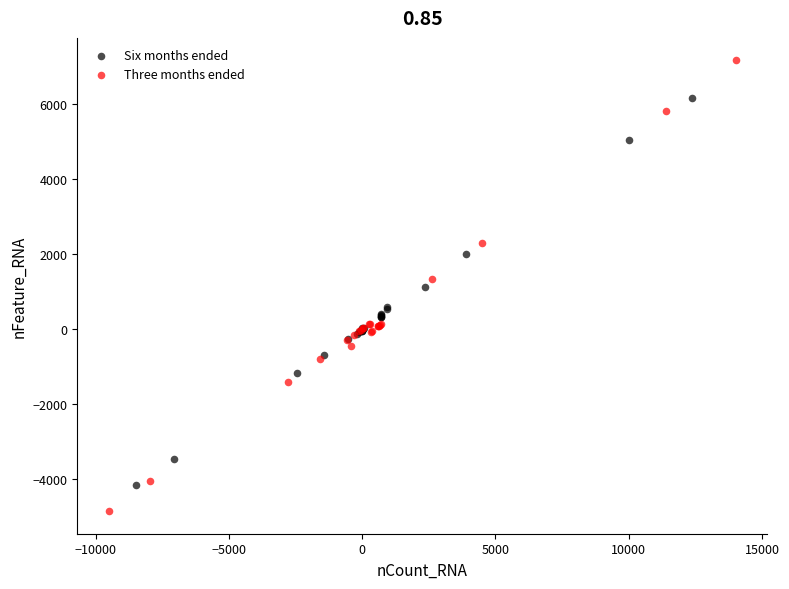

Which series reaches the minimum Y coordinate?

Three months ended